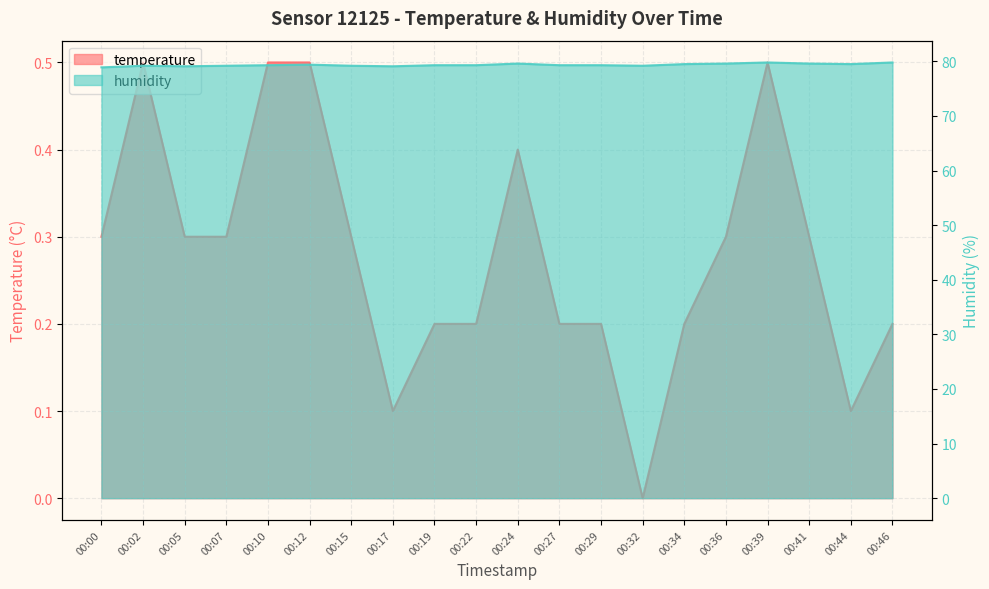

What is the total value across all series at 00:22?

79.5